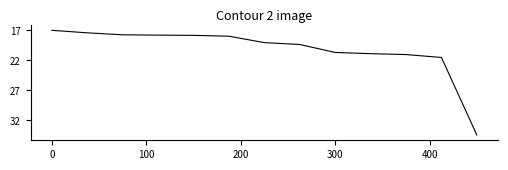

Is this an area chart (filled region under the line)?

No